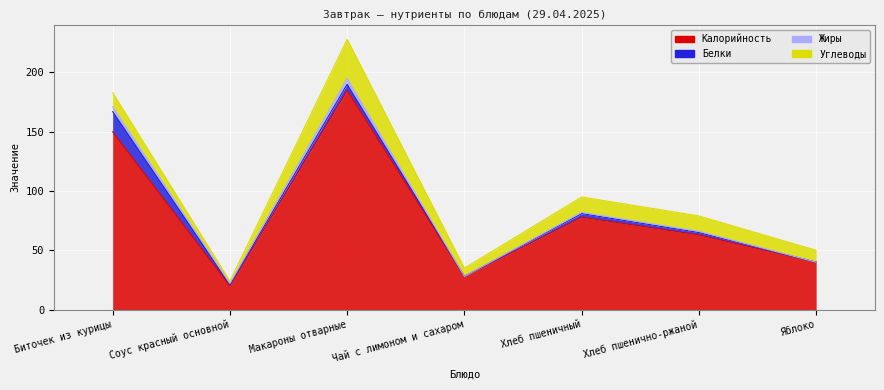

Rank the series at Макароны отварные from lowest to highest value.

Белки, Жиры, Углеводы, Калорийность